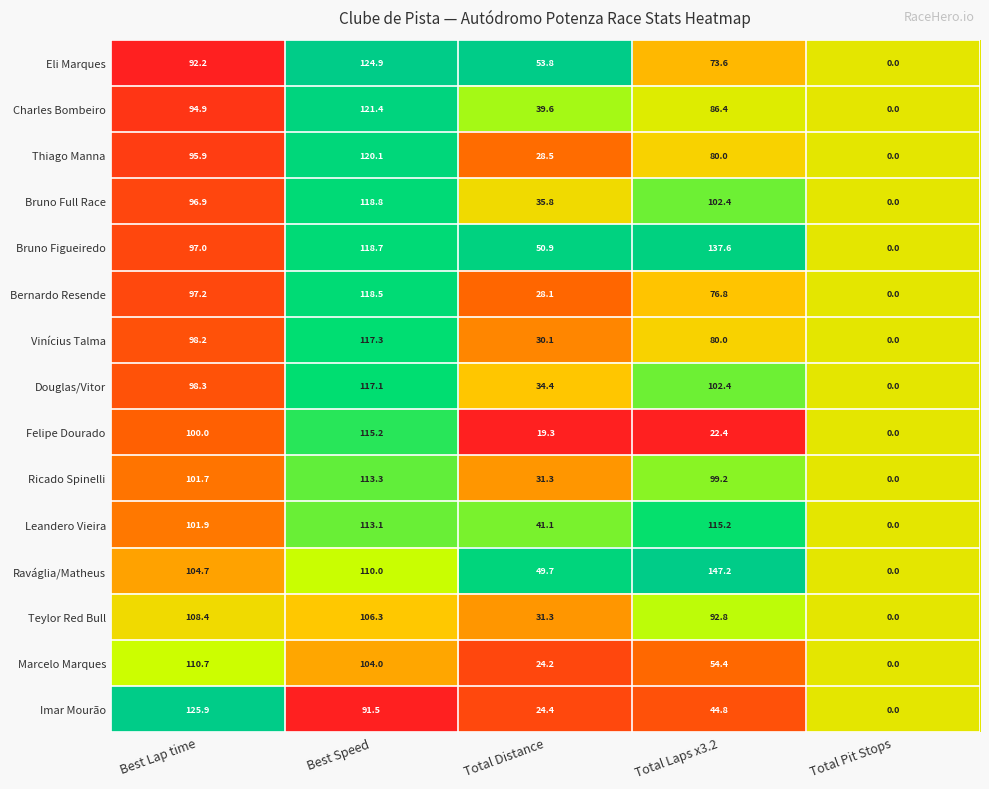

What is the total value across all series at Best Lap time?

1523.9